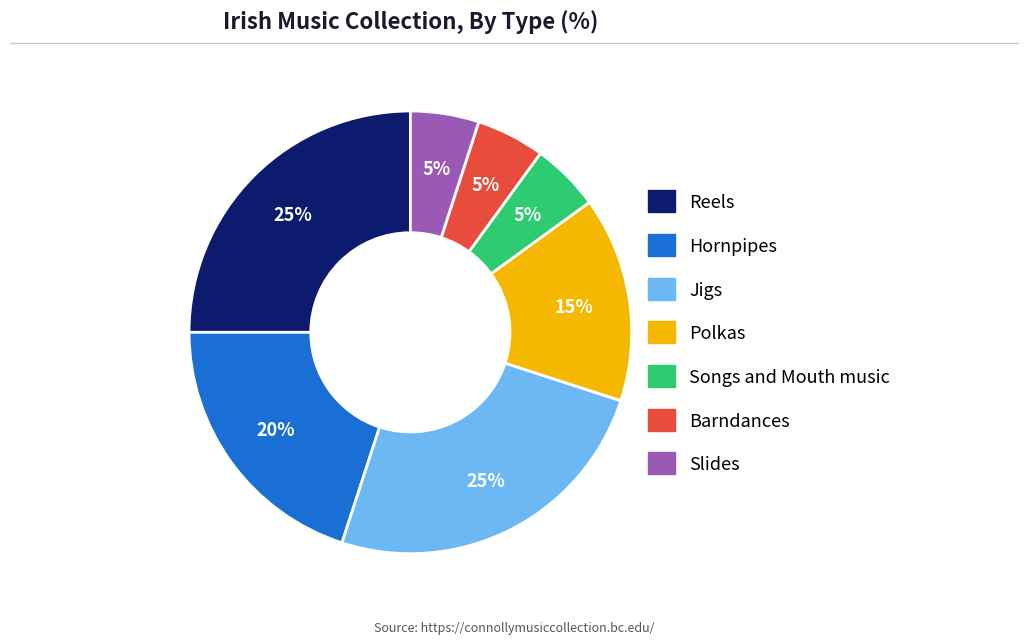

Is the sum of Slides and Polkas greater than half?

No